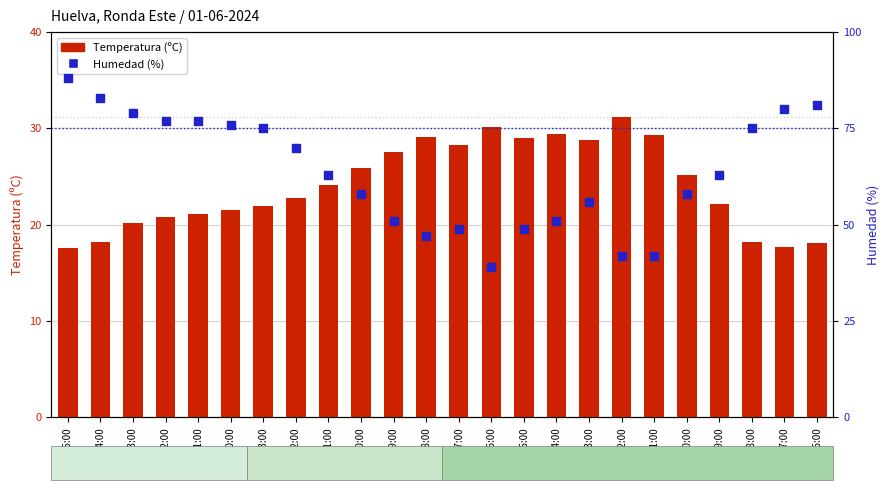

At how many categories does at least one series exceed 82?

2